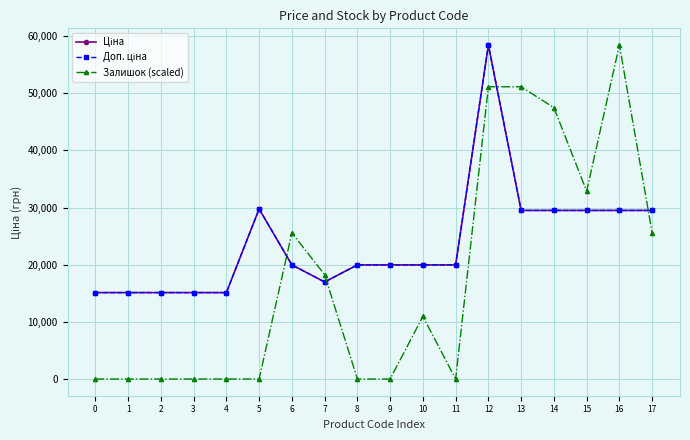

Does the chart have visible grid lines?

Yes